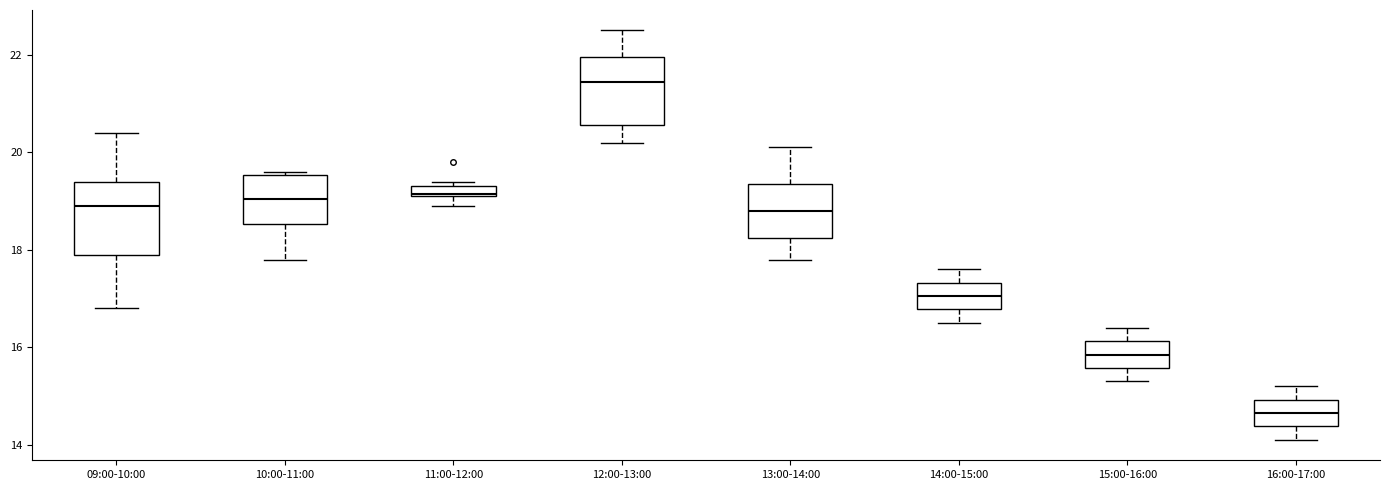

Where is the upper edge of the box for 09:00-10:00 on the y-axis? The values are not printed on the chart, so give them approximately, as read against the axis.

19.4